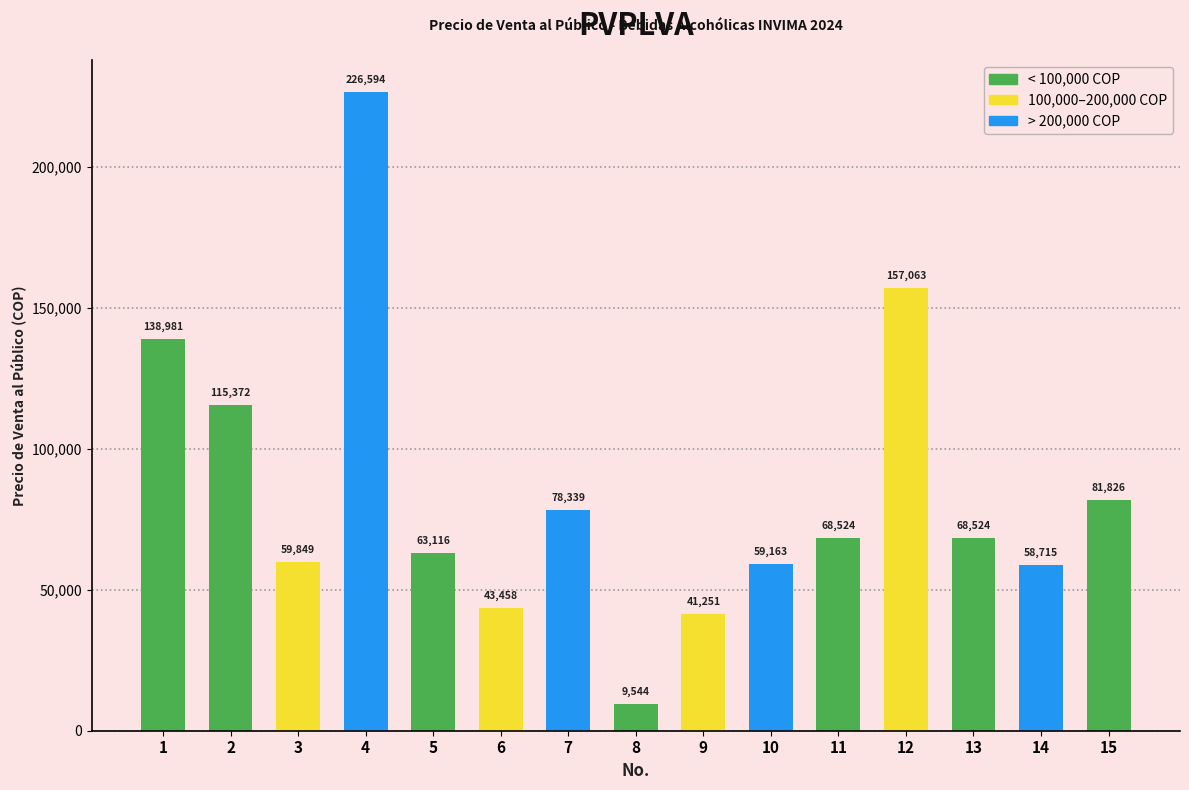

Are the bars grouped side by side (vs. stacked)?

No